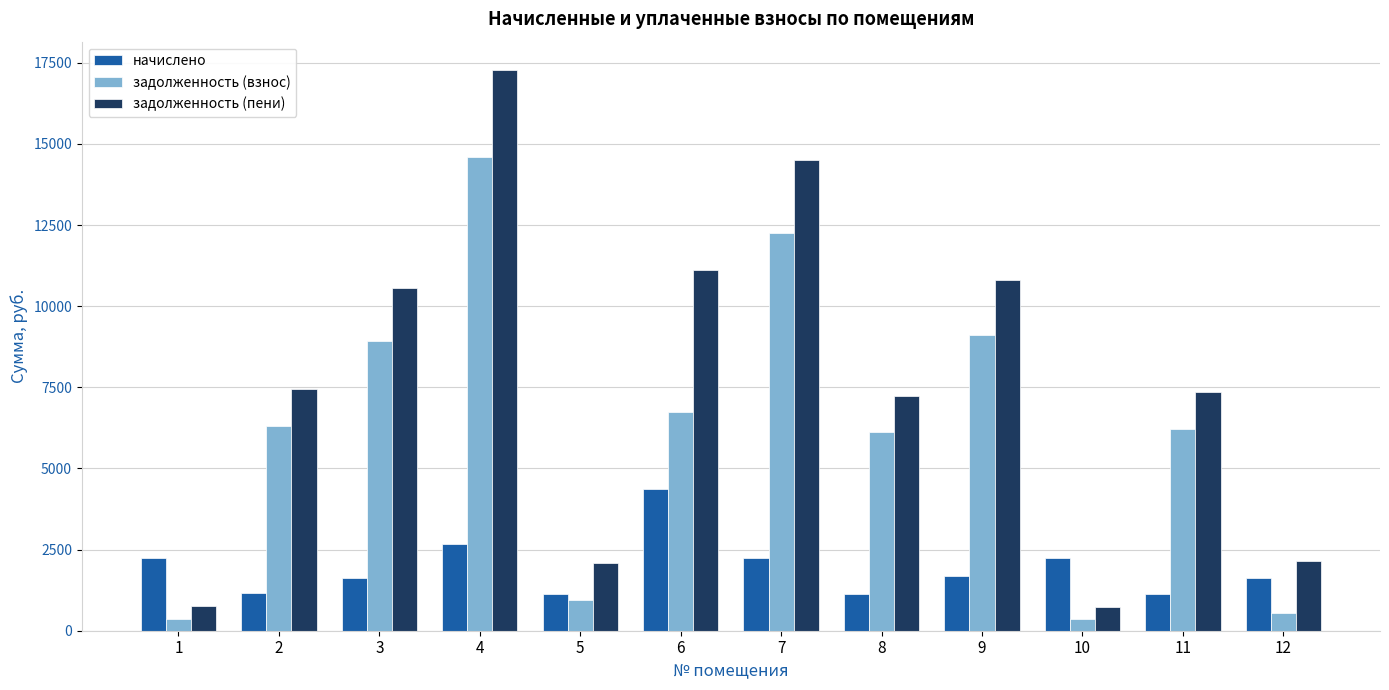

What is the spread (max minus min) of values at 1?

1876.1